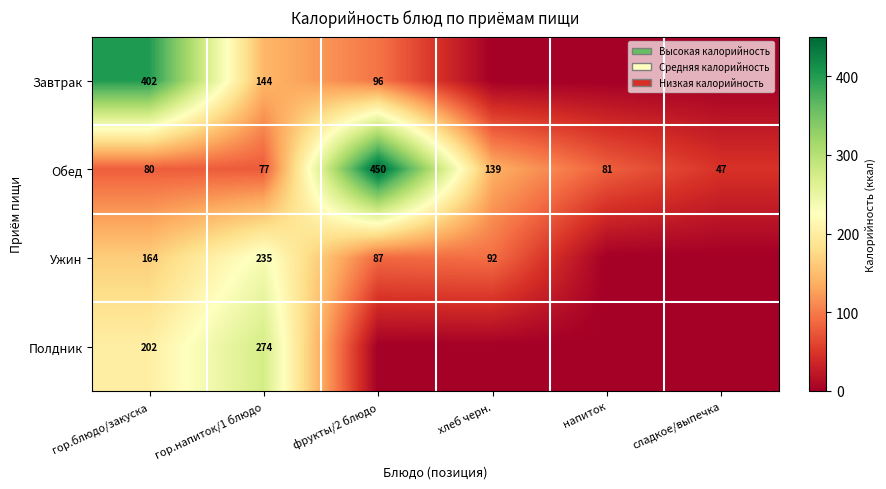

True or false: Обед has a value of 202 at хлеб черн..

False